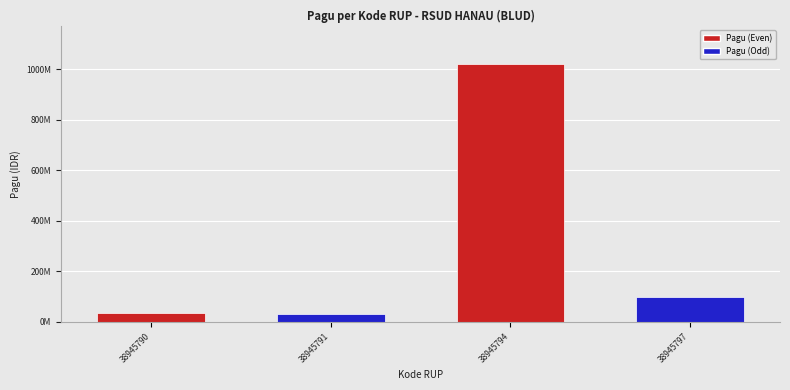

What is the change in value from 38945791 to 38945794?

+990000000